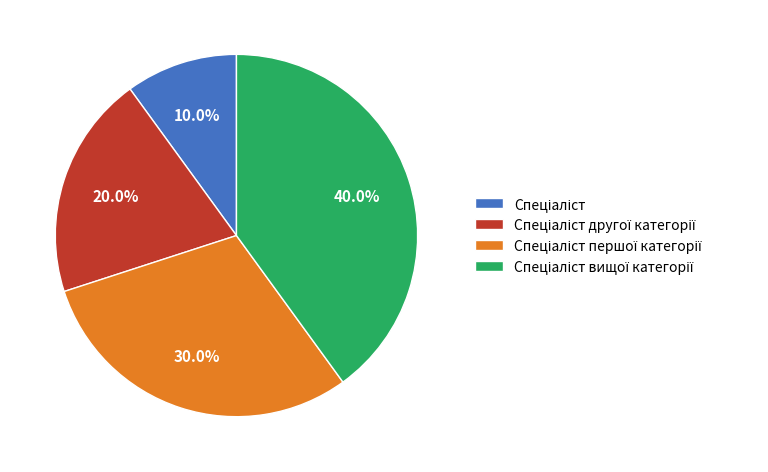

How many slices are in this pie chart?

4